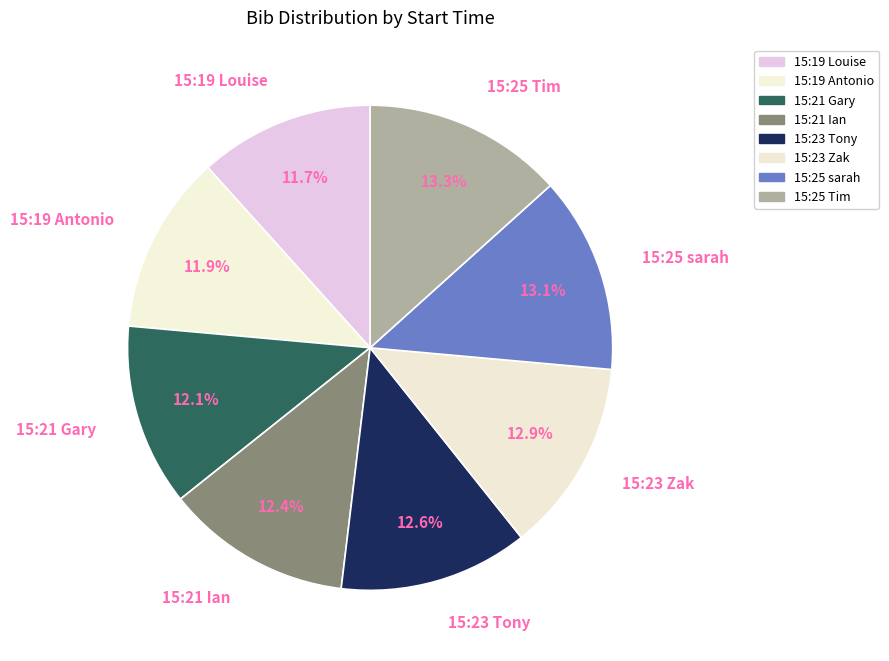

The 15:21 Ian slice represents 19% of the pie. True or false?

False